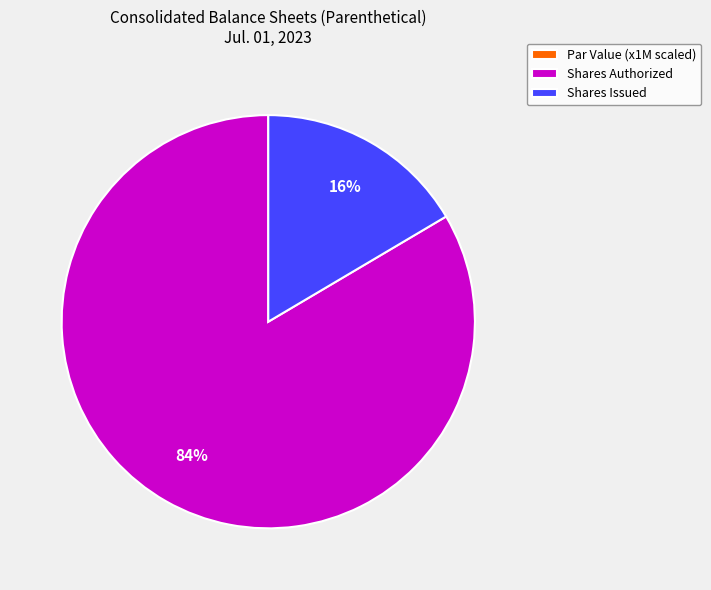

Which slice represents more than half of the pie?

Shares Authorized